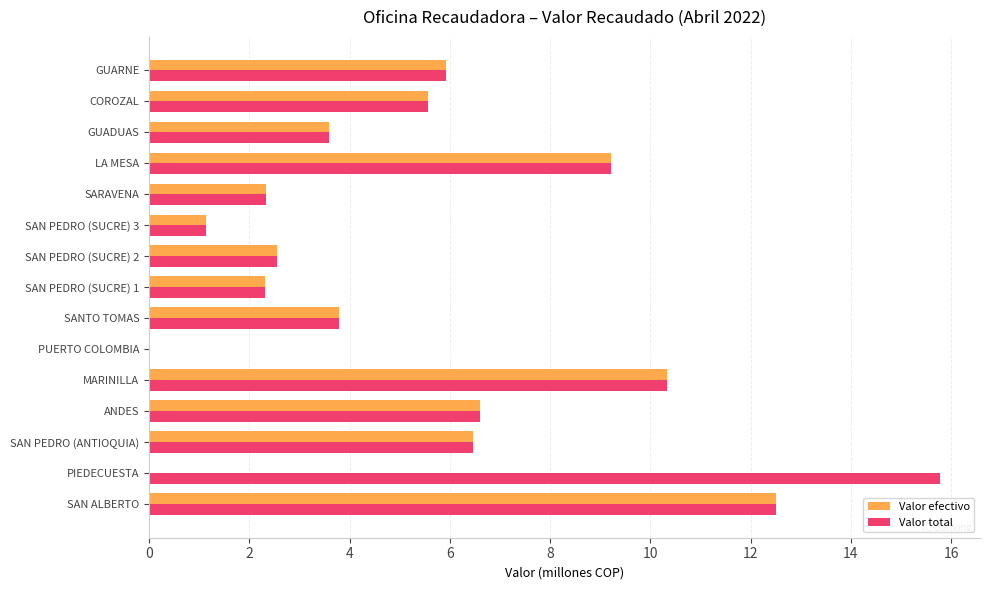

What is the sum of the Valor total values at COROZAL and MARINILLA?

15.9